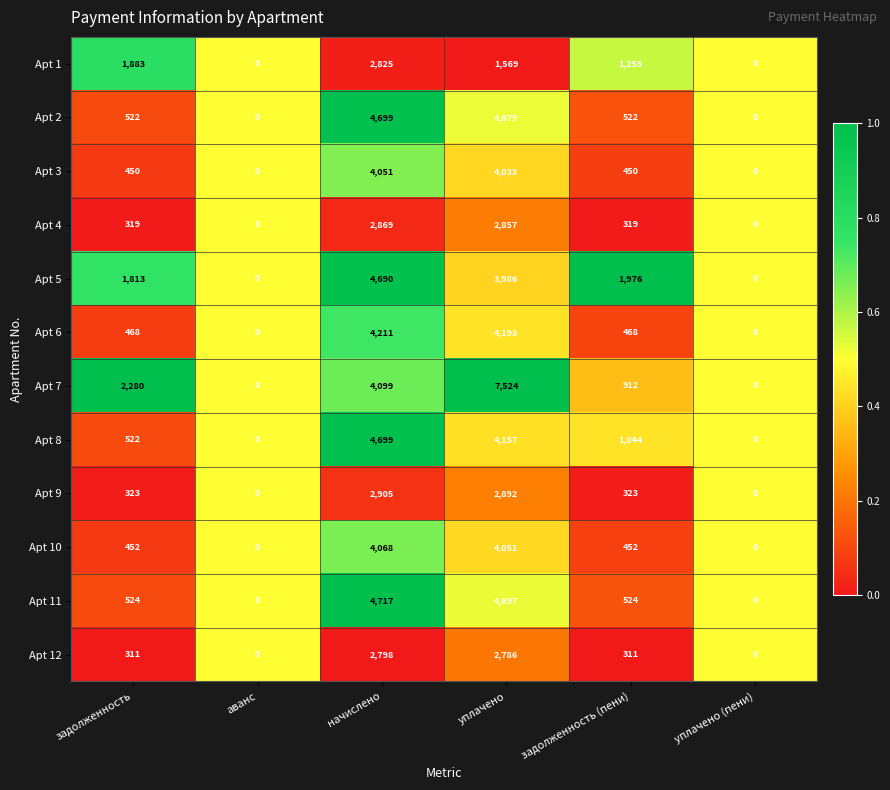

Which series has the widest spread of values?

Apt 7